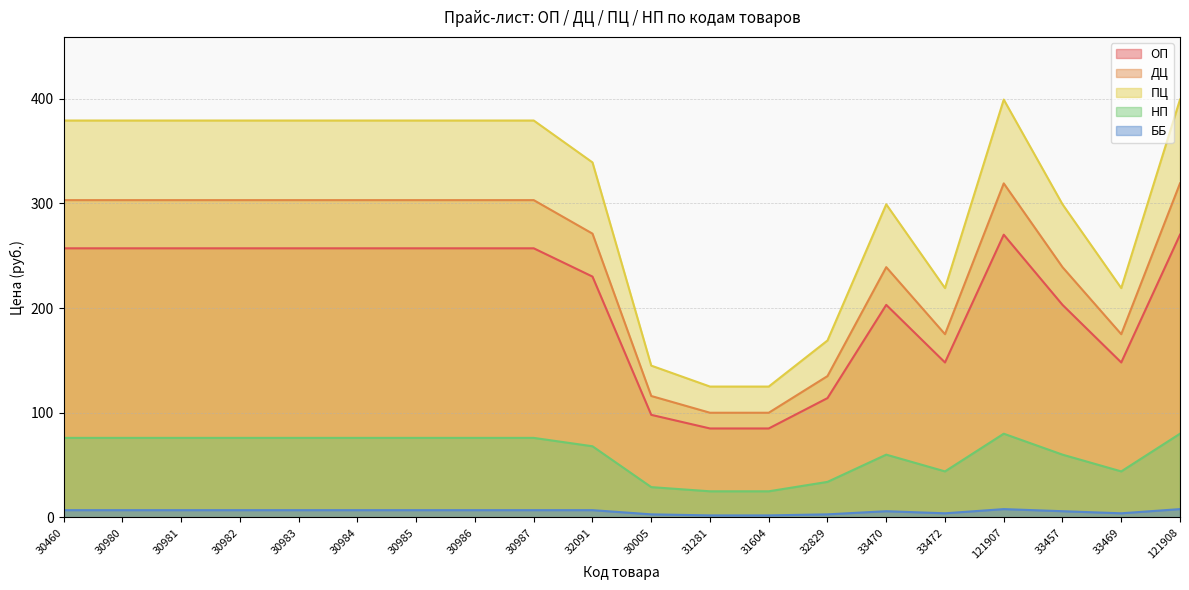

What is the total value across all series at 30981?

1022